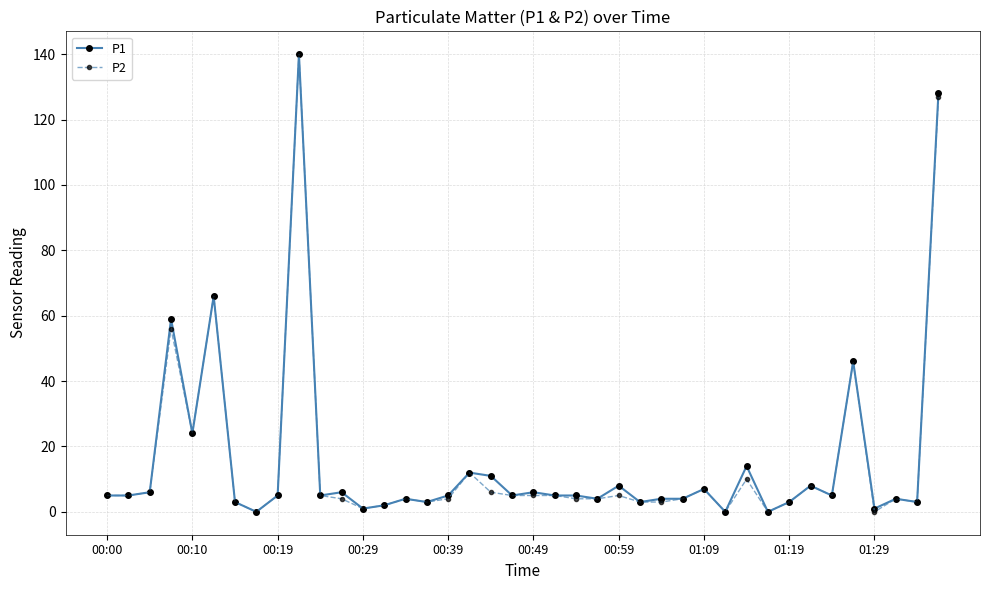

What is the greatest value displayed?

140